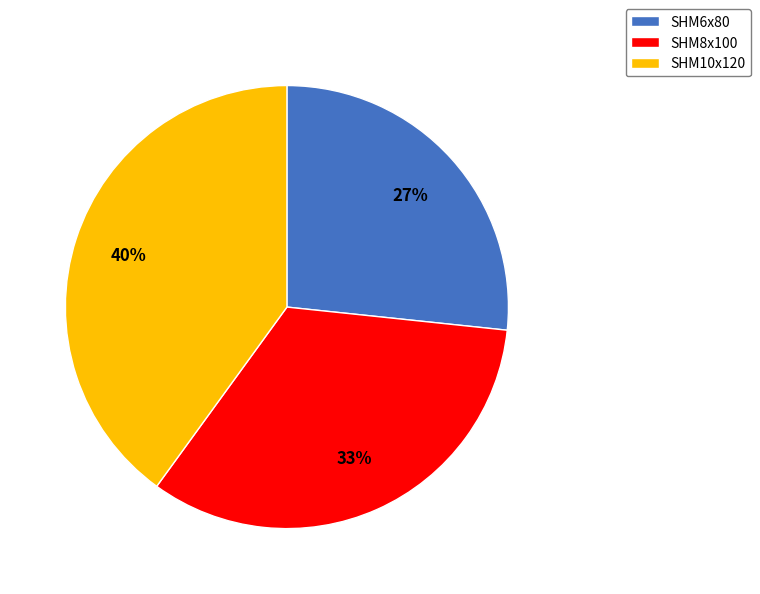

To the nearest percent, what is the difference between the largest and smallest slice percentages?

13%